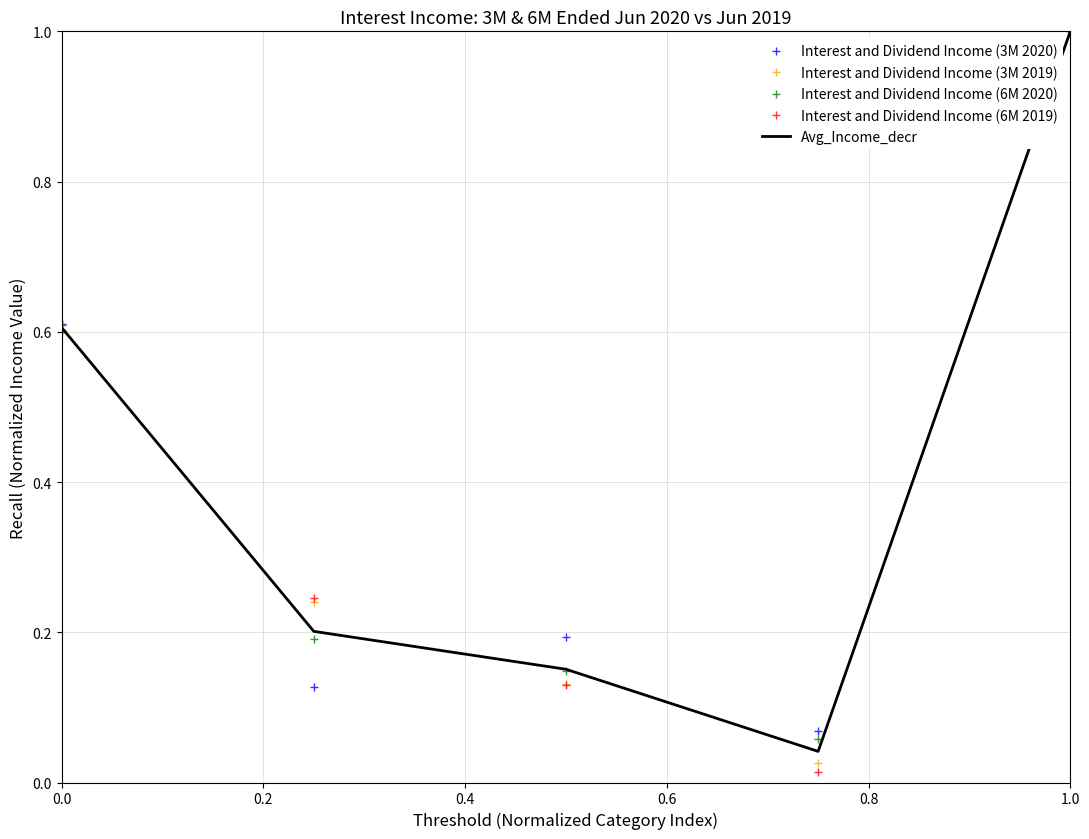

What are all the series names shown in the legend?

Interest and Dividend Income (3M 2020), Interest and Dividend Income (3M 2019), Interest and Dividend Income (6M 2020), Interest and Dividend Income (6M 2019), Avg_Income_decr